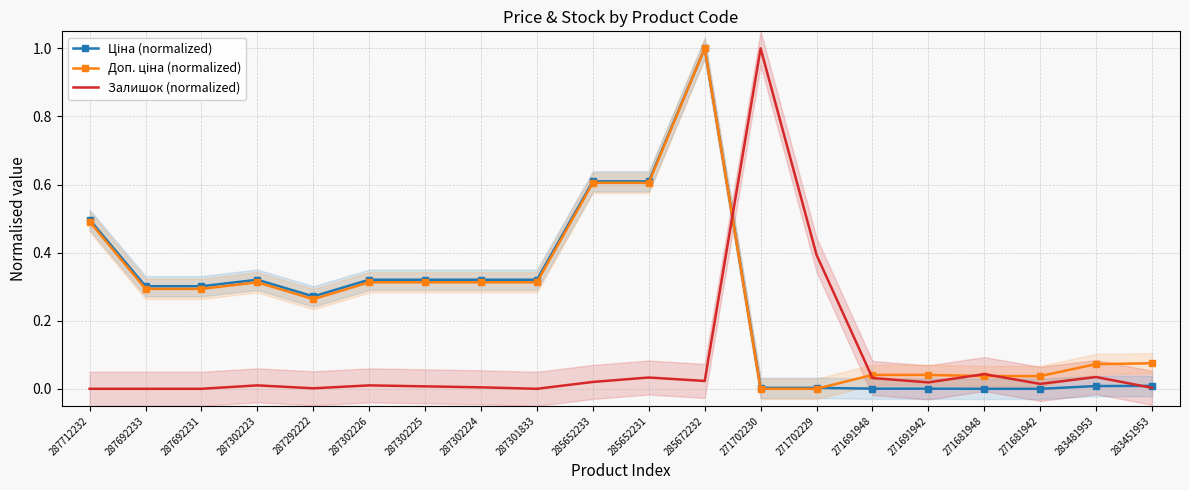

Is it true that Ціна (normalized) equals 0.0 at 271681942?

True